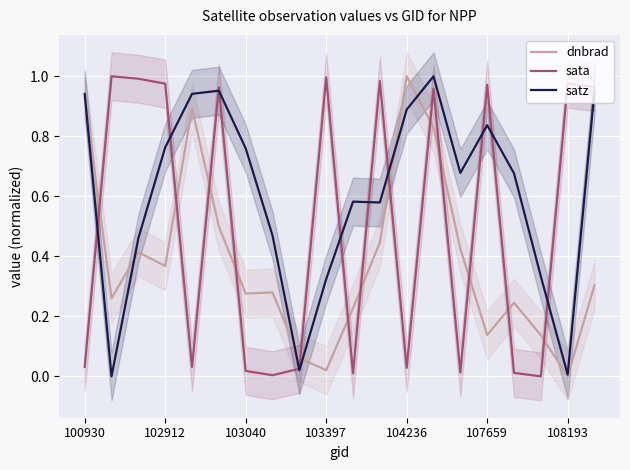

The value of sata at 103397 is 1.0. True or false?

True